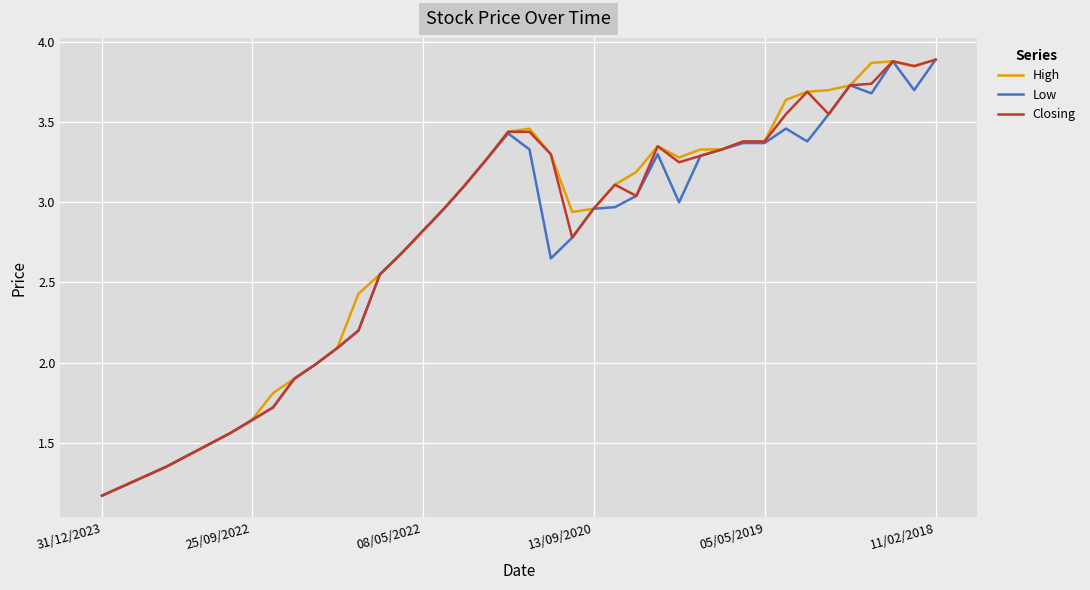

True or false: High has more than 1 interior local peaks.

True